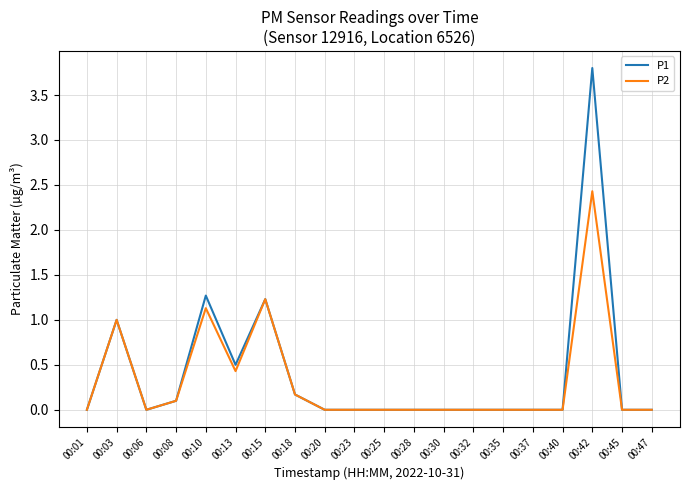

Where is P2 nearest to the value 1?

00:03